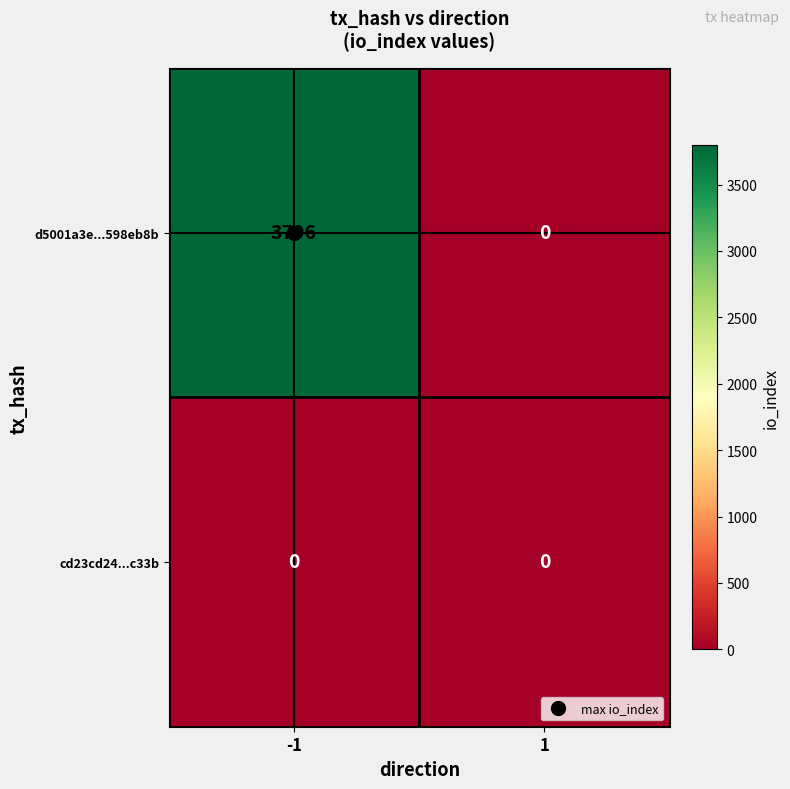

True or false: d5001a3e...598eb8b has a value of 0 at 1.

True